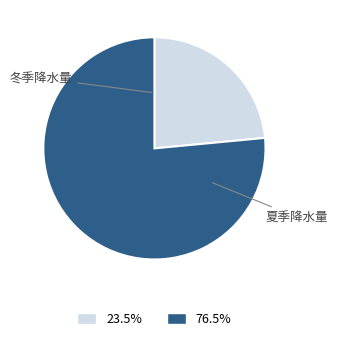

Is there a majority slice in this chart?

Yes